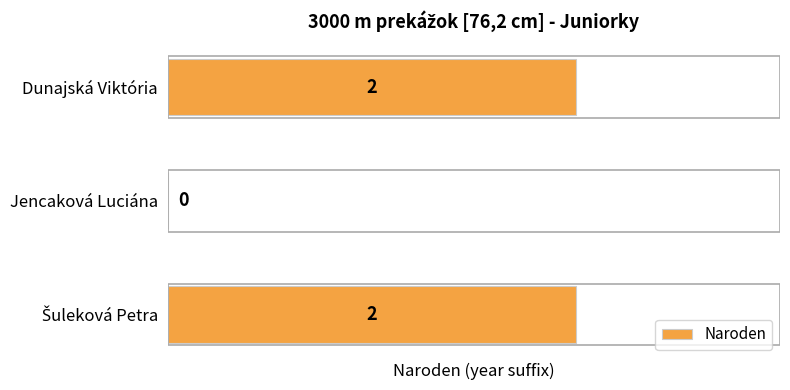

What is the sum of all values?

4